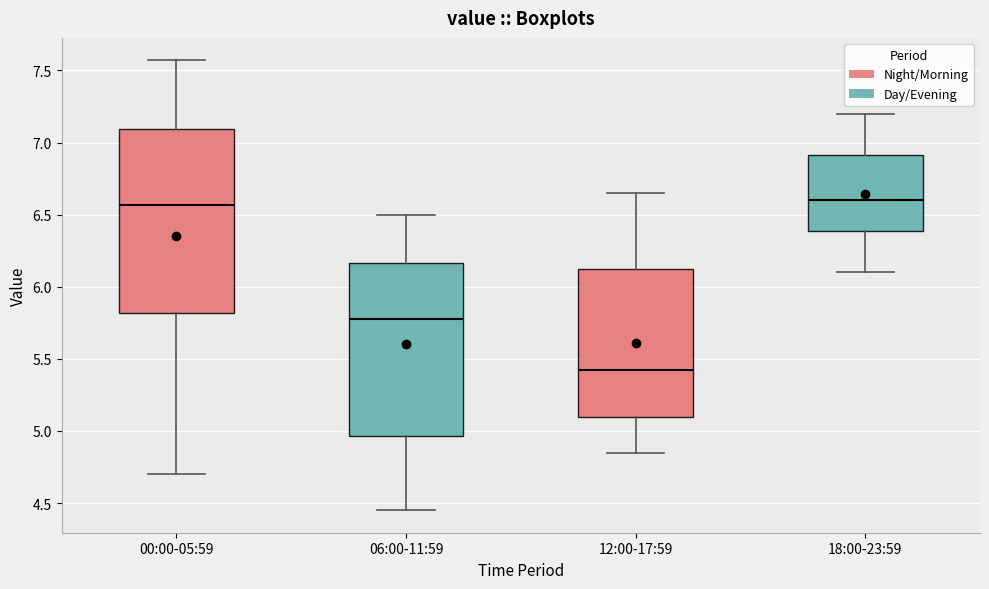

Reading left to right, read every box against the y-axis: the position of its median line, the range the box covers, and the ends of its whiskers. The values are not printed on the chart, so give them approximately, as read against the axis.

00:00-05:59: median 6.55, box 5.80 to 7.10, whiskers 4.70 to 7.55
06:00-11:59: median 5.80, box 4.95 to 6.15, whiskers 4.45 to 6.50
12:00-17:59: median 5.45, box 5.10 to 6.15, whiskers 4.85 to 6.65
18:00-23:59: median 6.60, box 6.40 to 6.90, whiskers 6.10 to 7.20